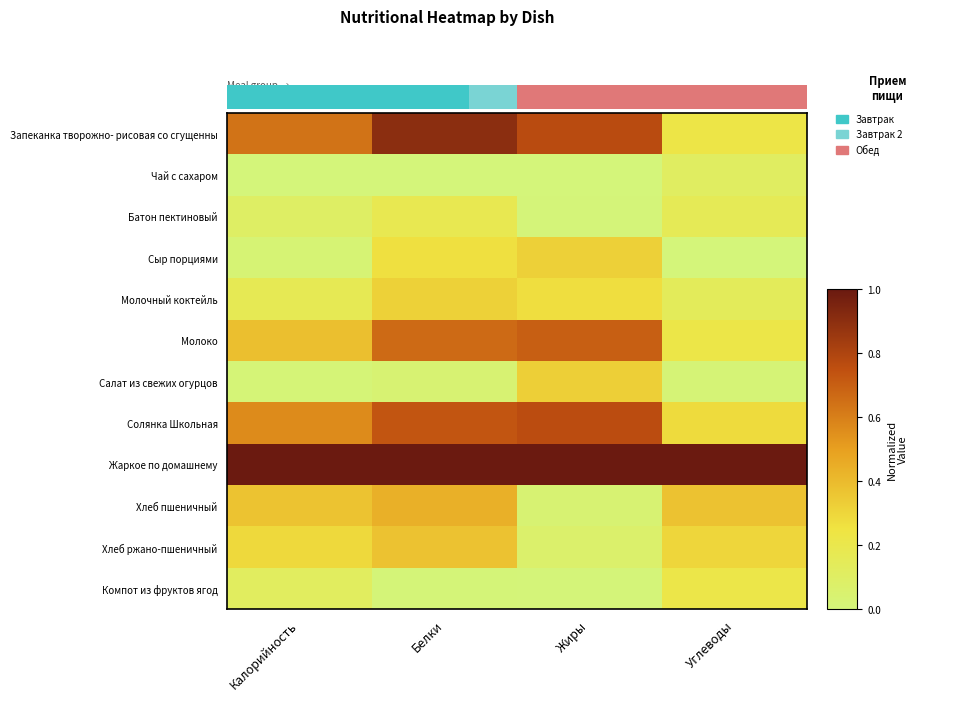

Reading right to left, list all the values displayed in this chart.

Запеканка творожно- рисовая со сгущенны: Углеводы=0.2	Жиры=0.8	Белки=0.9	Калорийность=0.6
Чай с сахаром: Углеводы=0.1	Жиры=0.0	Белки=0.0	Калорийность=0.0
Батон пектиновый: Углеводы=0.2	Жиры=0.0	Белки=0.2	Калорийность=0.1
Сыр порциями: Углеводы=0.0	Жиры=0.3	Белки=0.3	Калорийность=0.0
Молочный коктейль: Углеводы=0.1	Жиры=0.3	Белки=0.3	Калорийность=0.2
Молоко: Углеводы=0.2	Жиры=0.7	Белки=0.7	Калорийность=0.4
Салат из свежих огурцов: Углеводы=0.0	Жиры=0.3	Белки=0.0	Калорийность=0.0
Солянка Школьная: Углеводы=0.3	Жиры=0.8	Белки=0.7	Калорийность=0.6
Жаркое по домашнему: Углеводы=1.0	Жиры=1.0	Белки=1.0	Калорийность=1.0
Хлеб пшеничный: Углеводы=0.4	Жиры=0.0	Белки=0.4	Калорийность=0.4
Хлеб ржано-пшеничный: Углеводы=0.3	Жиры=0.1	Белки=0.4	Калорийность=0.3
Компот из фруктов ягод: Углеводы=0.2	Жиры=0.0	Белки=0.0	Калорийность=0.1